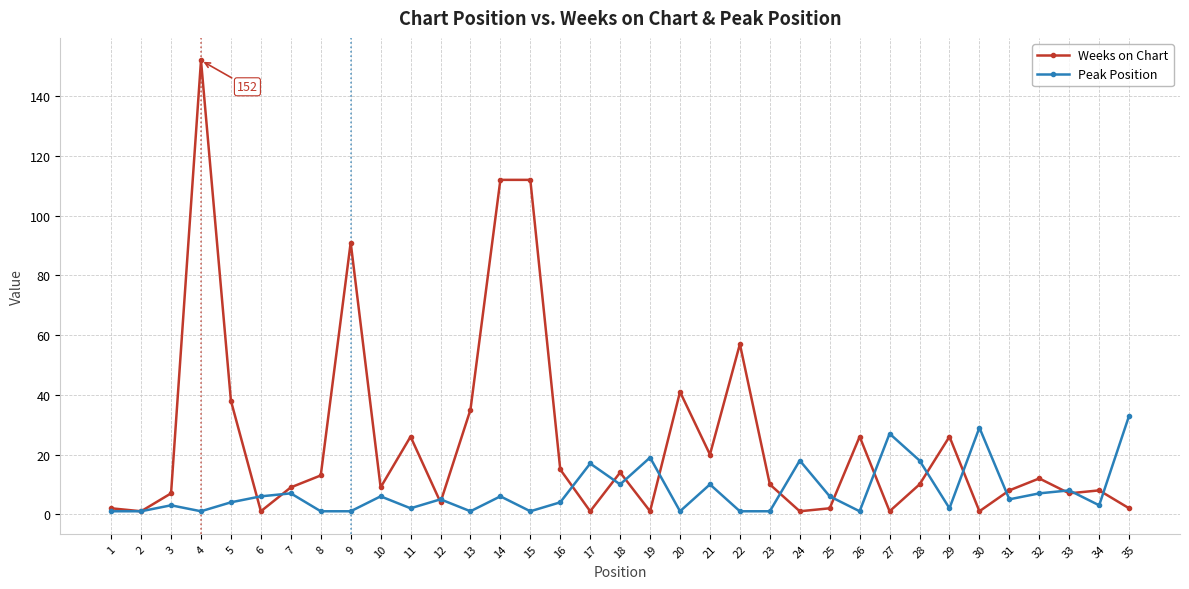

Is the value of Peak Position at 7 greater than the value of Weeks on Chart at 29?

No